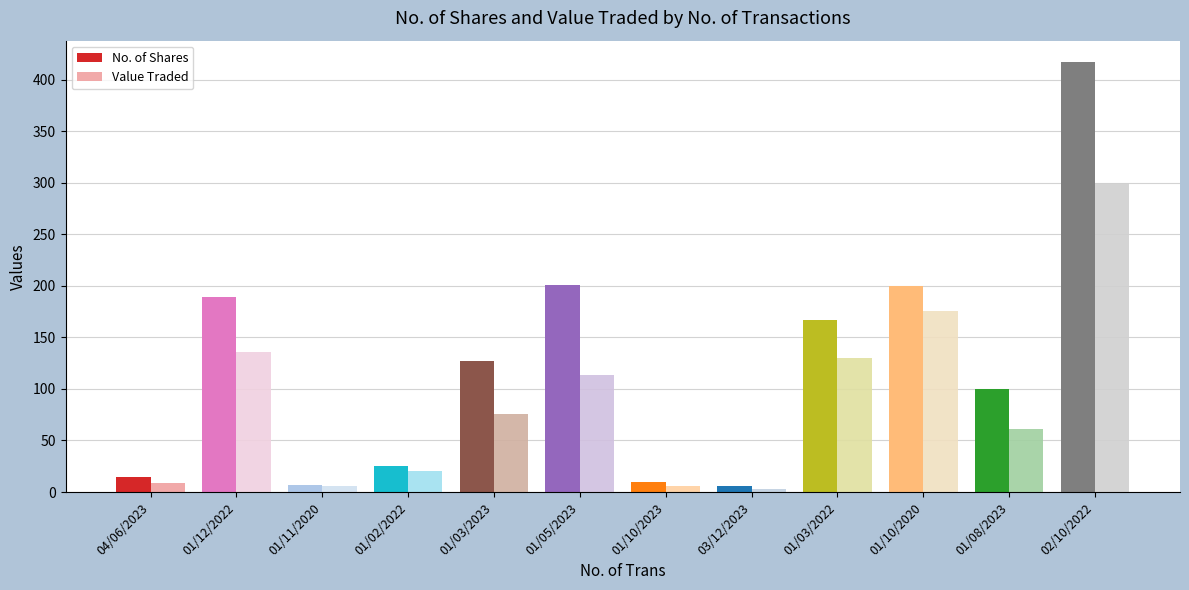

What is the difference between the highest and lowest values at 03/12/2023?

3